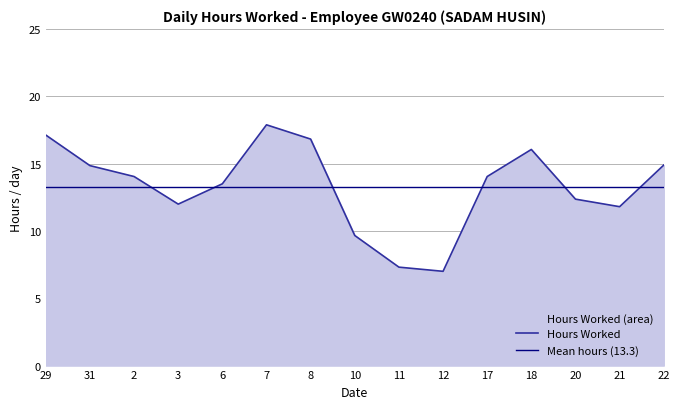

What is the ratio of the value at 20 to the value at 31?

0.8